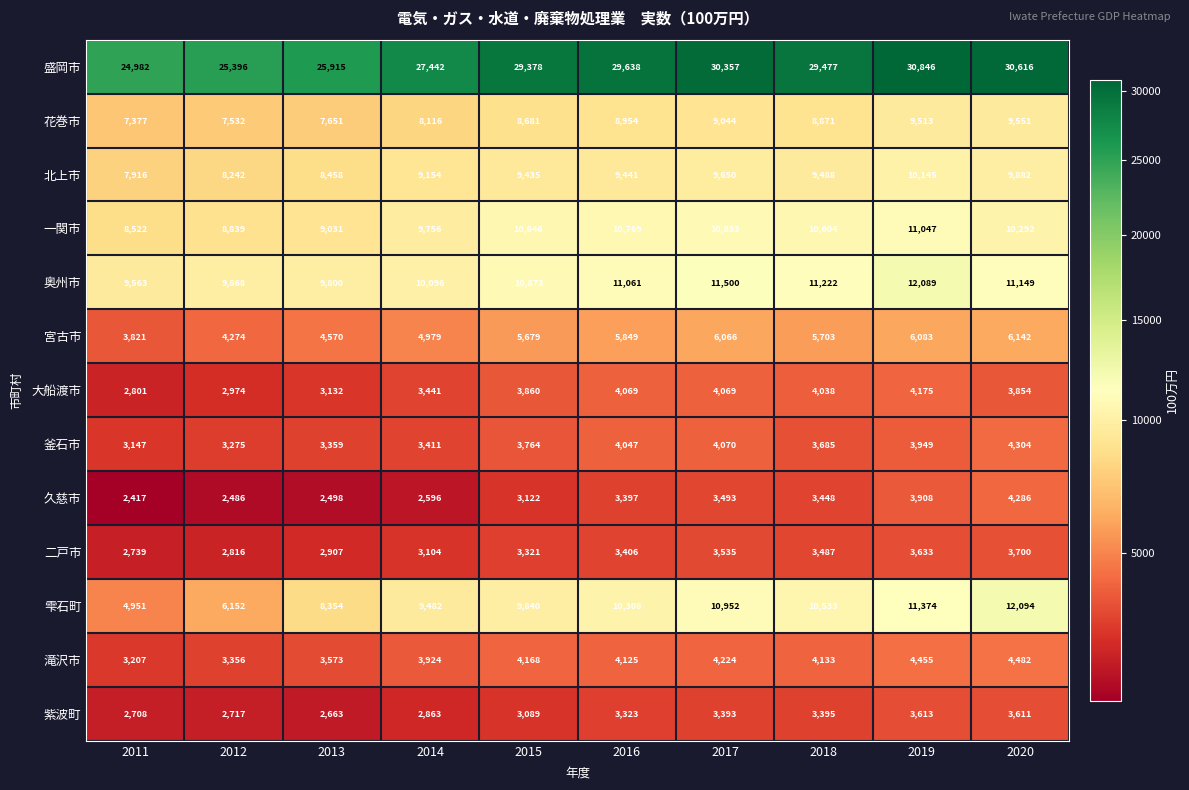

How many categories are shown in the chart?

10